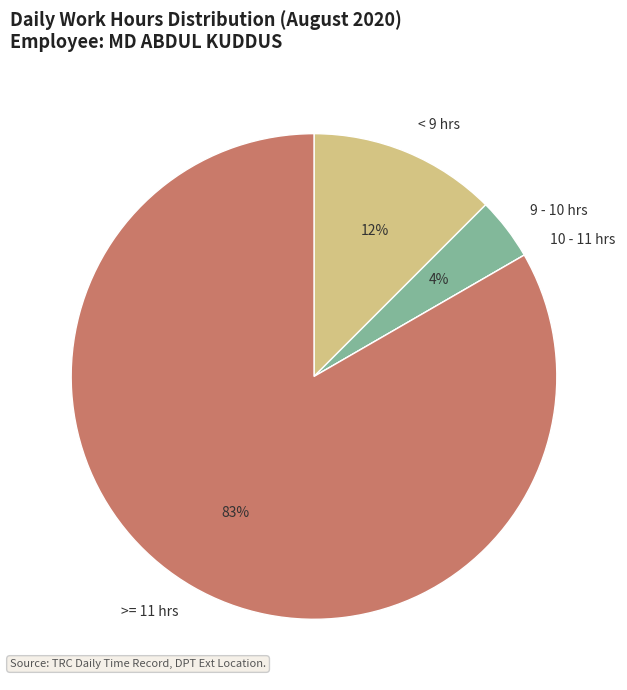

The 9 - 10 hrs slice represents 4% of the pie. True or false?

True